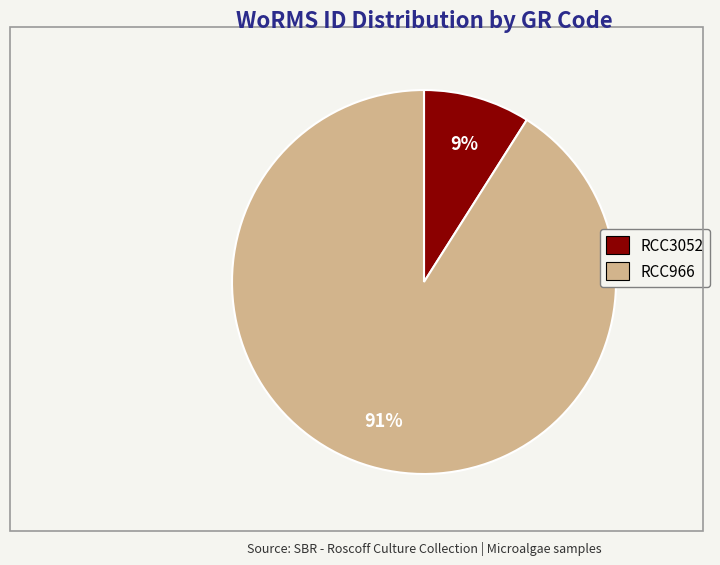

Is there any slice that represents more than half of the pie?

Yes